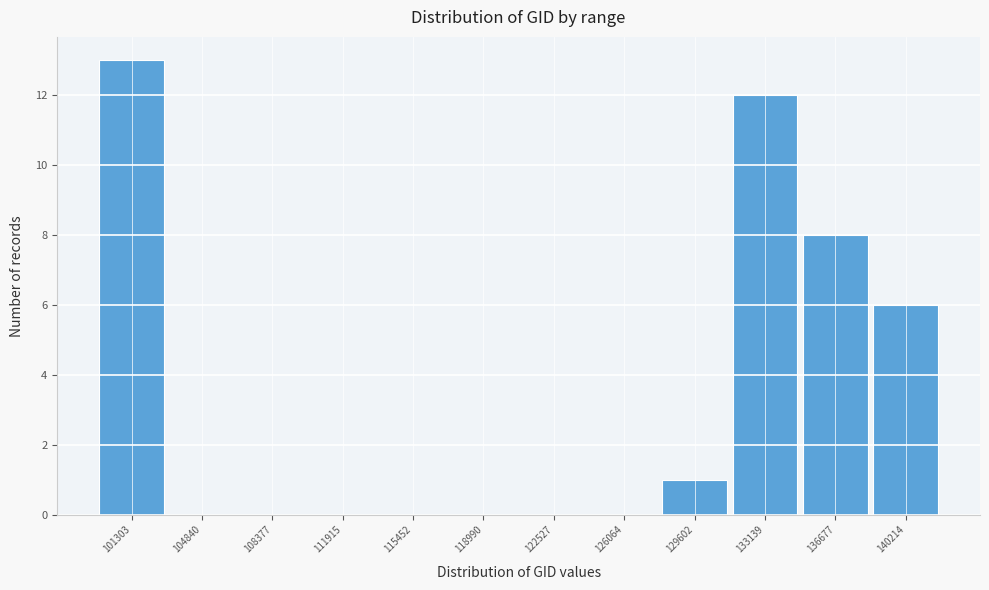

Reading right to left, transcribe all the data shown in this chart.

140214=6	136677=8	133139=12	129602=1	126064=0	122527=0	118990=0	115452=0	111915=0	108377=0	104840=0	101303=13